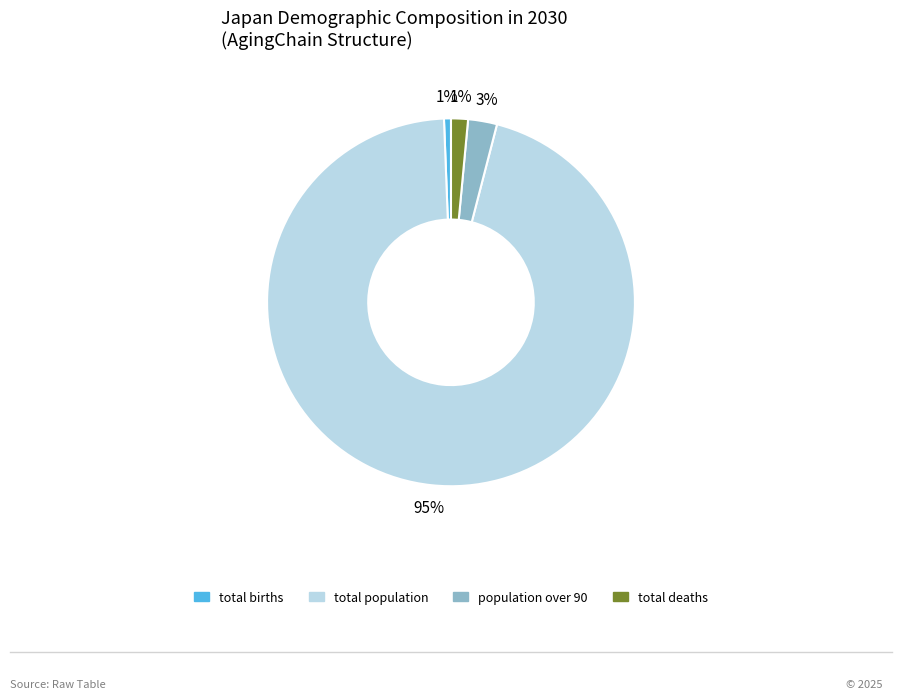

Combined, do population over 90 and total population account for over 50%?

Yes